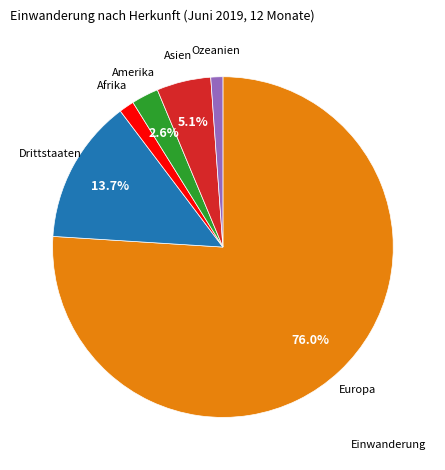

Does any single category account for the majority?

Yes